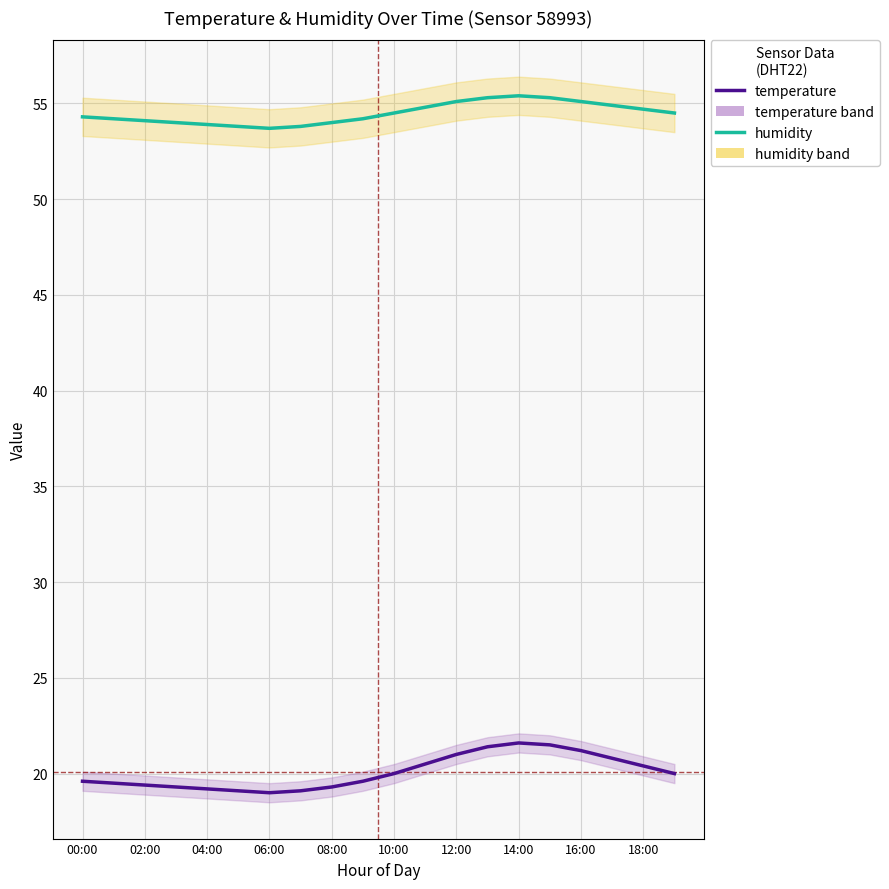

At which category does humidity reach its first local peak?

14:00